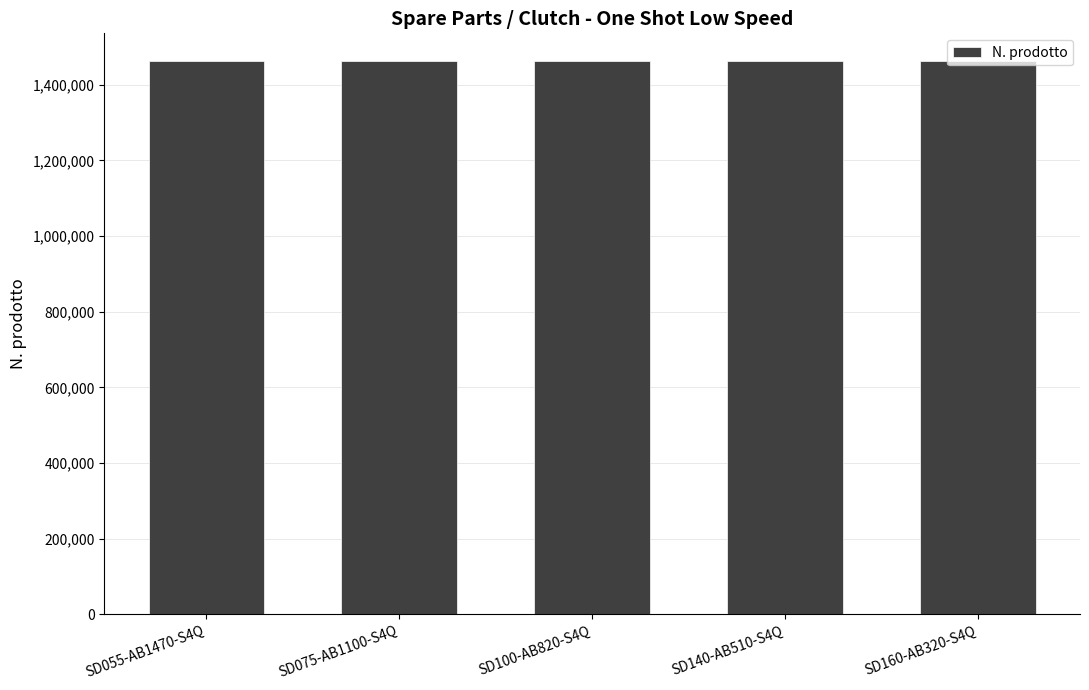

Is it true that the value at SD160-AB320-S4Q is 1983808?

False